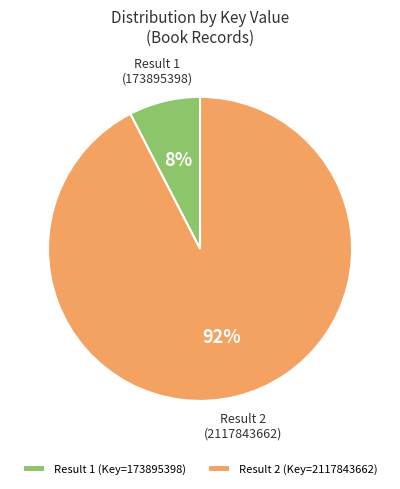

Is it true that Result 1 (Key=173895398) is 8% of the pie?

True